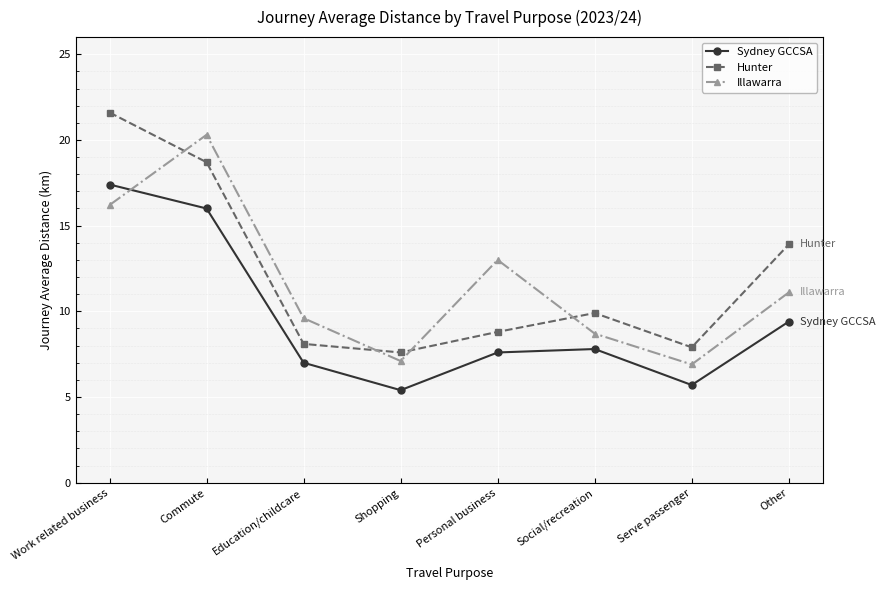

Where is the first local minimum for Sydney GCCSA?

Shopping